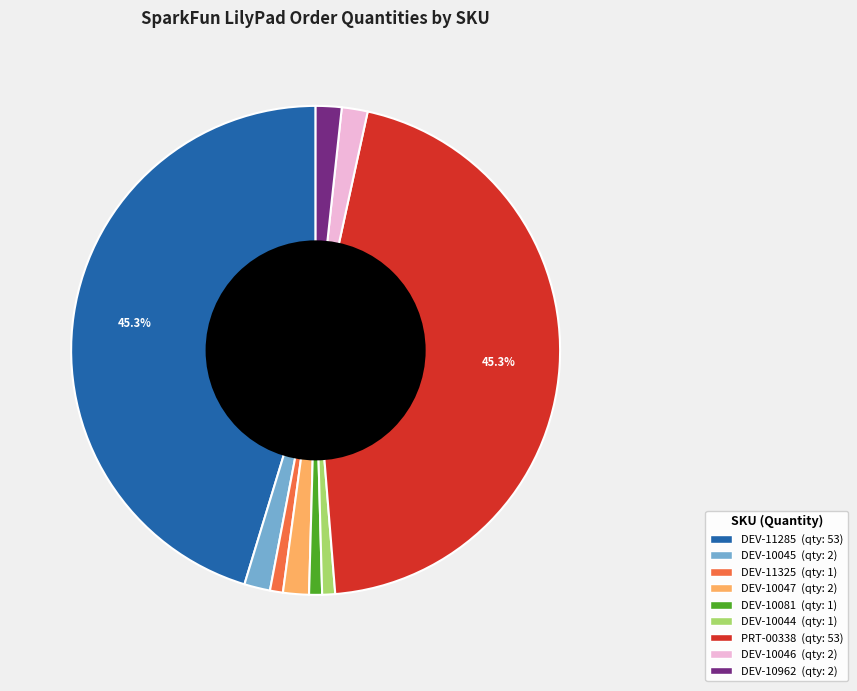

Count the number of slices in the pie.

9